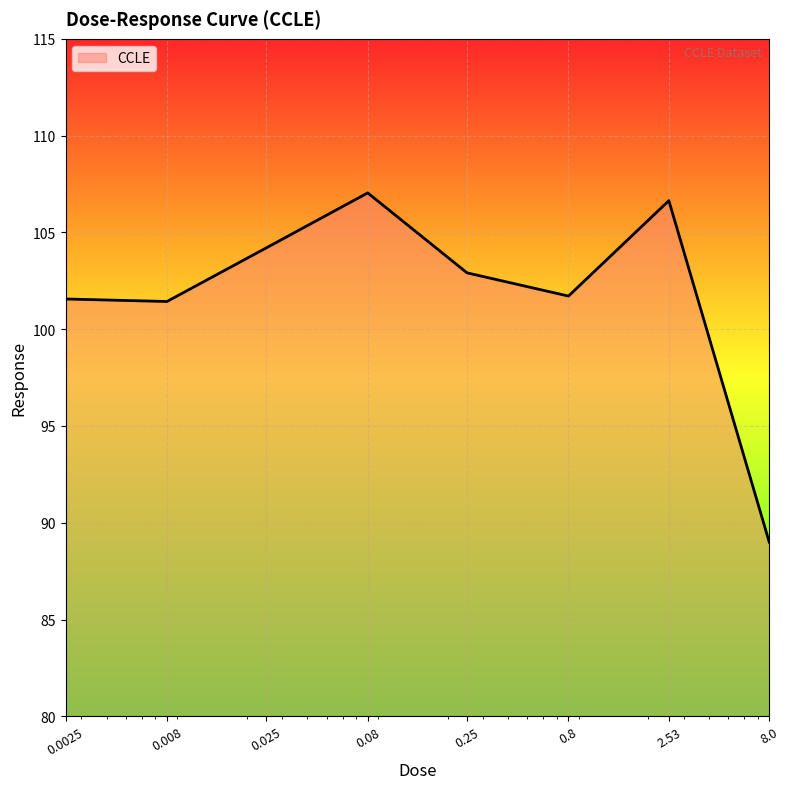

What is the sum of all values?

814.5